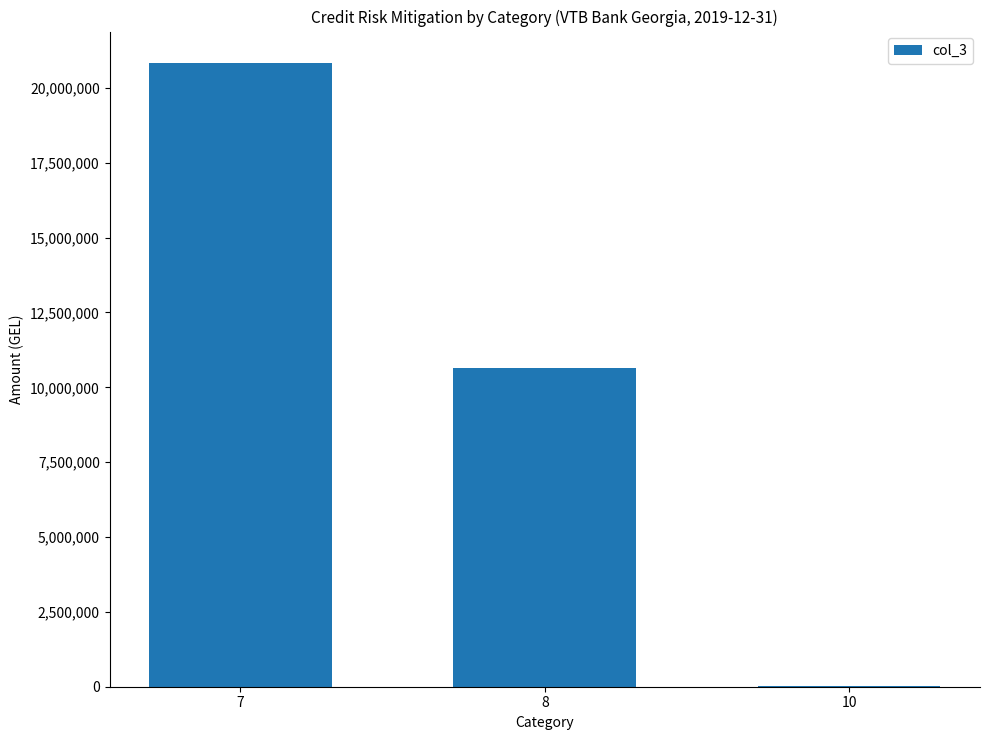

Which category has the highest value across all series?

7